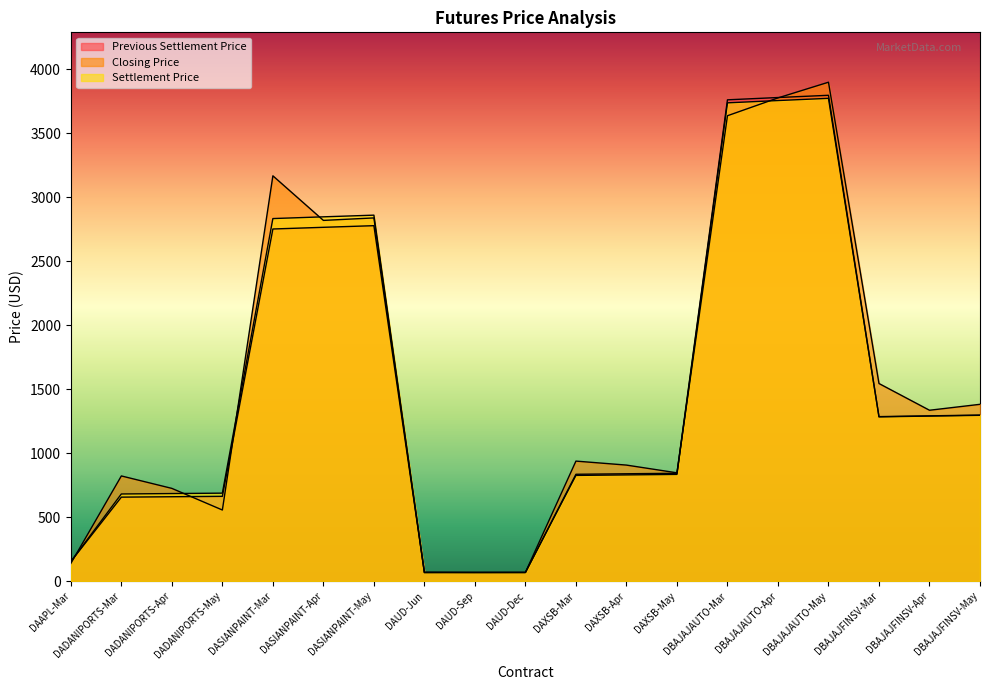

What is the difference between the highest and lowest values at DBAJAJFINSV-Apr?

45.5